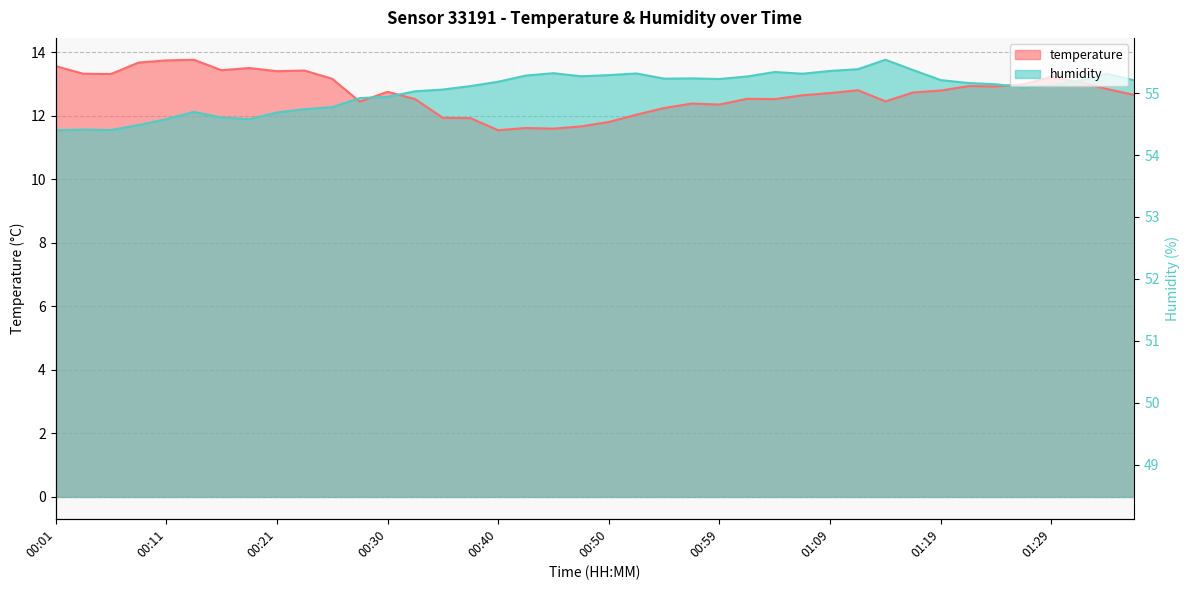

What is the difference between the humidity values at 01:34 and 00:47?

0.1